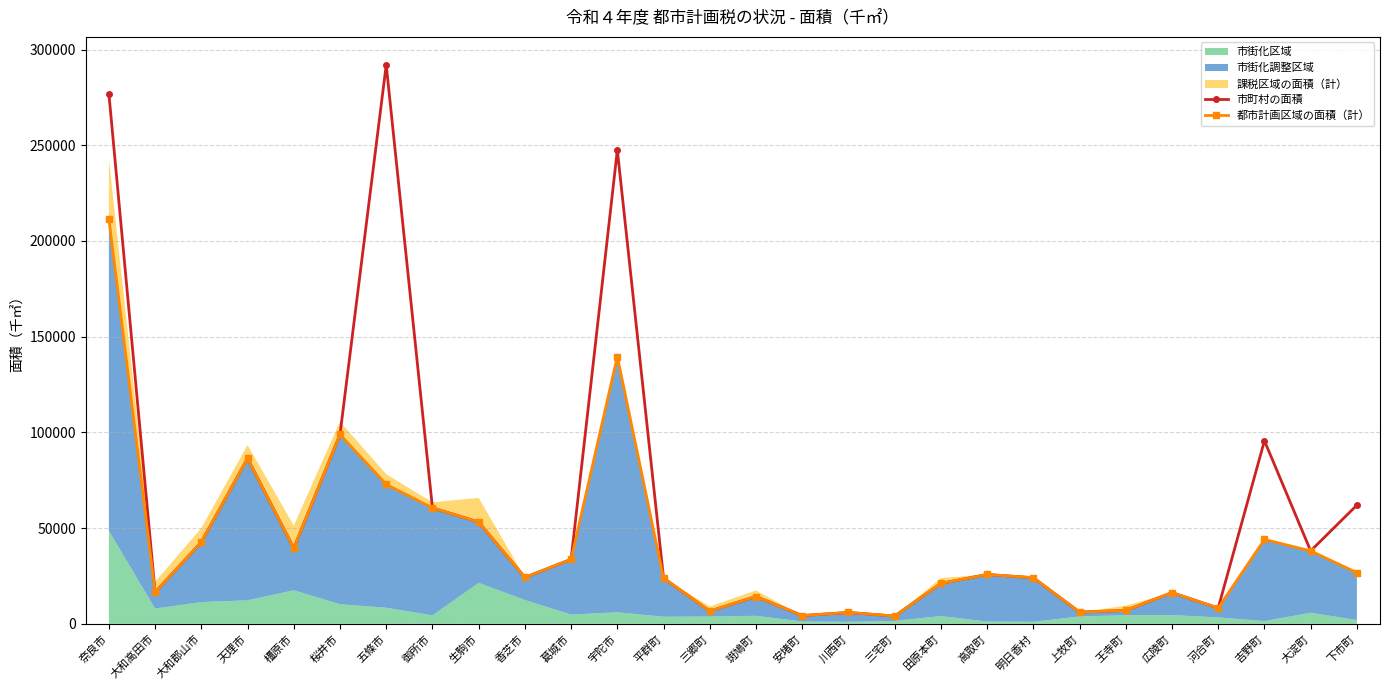

Is the value of 都市計画区域の面積（計） at 香芝市 greater than the value of 市町村の面積 at 大淀町?

No